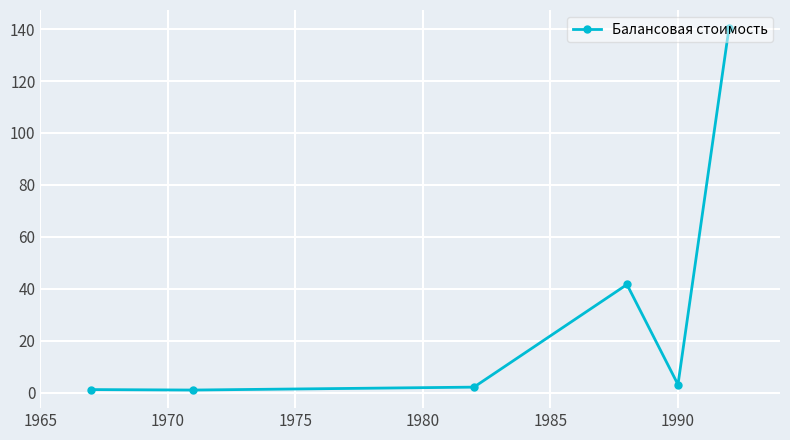

How many points are lower than both their immediate neighbors (excluding endpoints)?

2